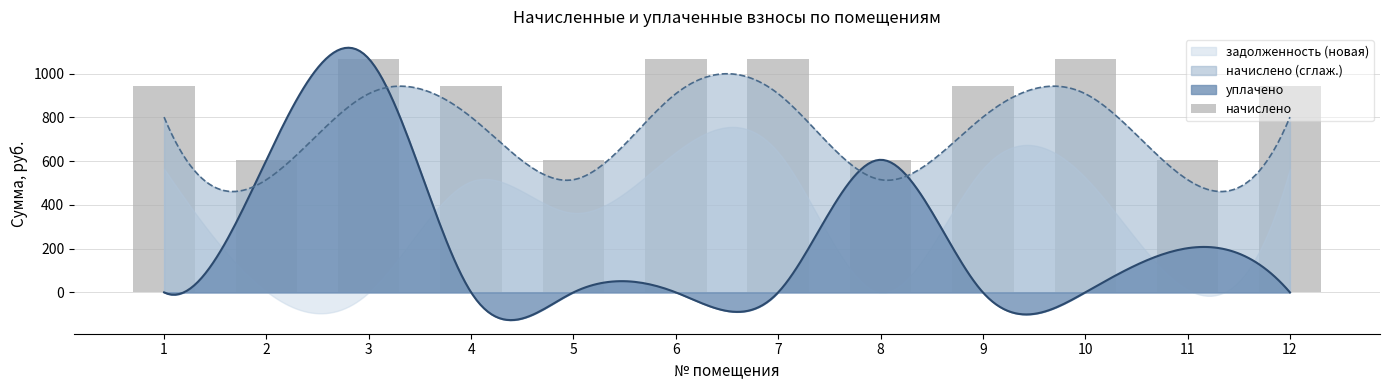

Which category has the lowest value across all series?

2